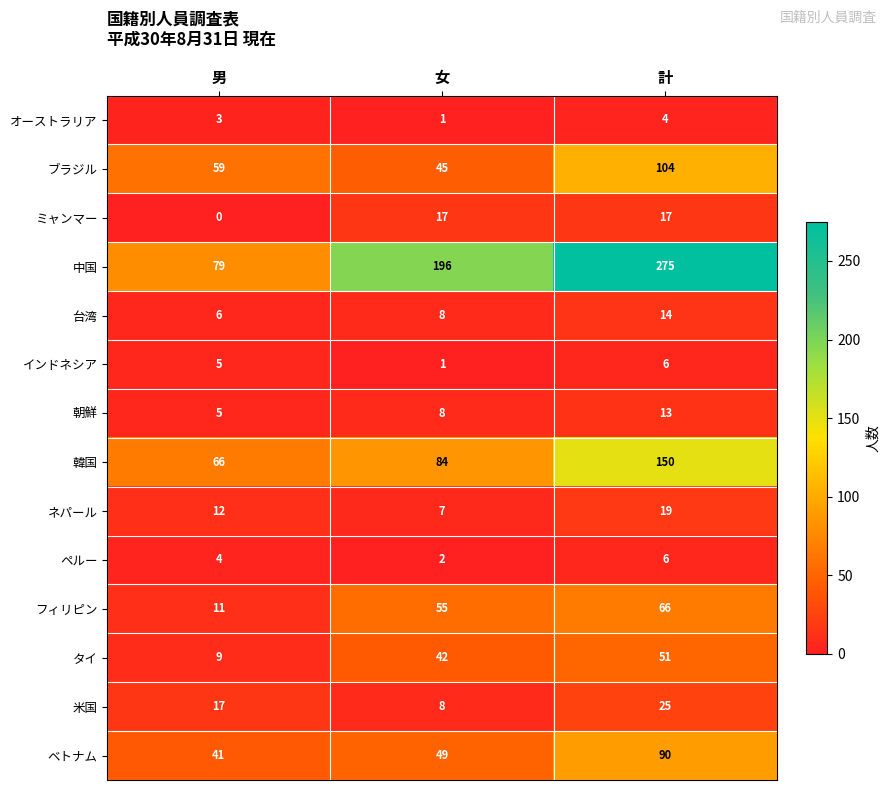

Which category has the lowest value in the フィリピン series?

男